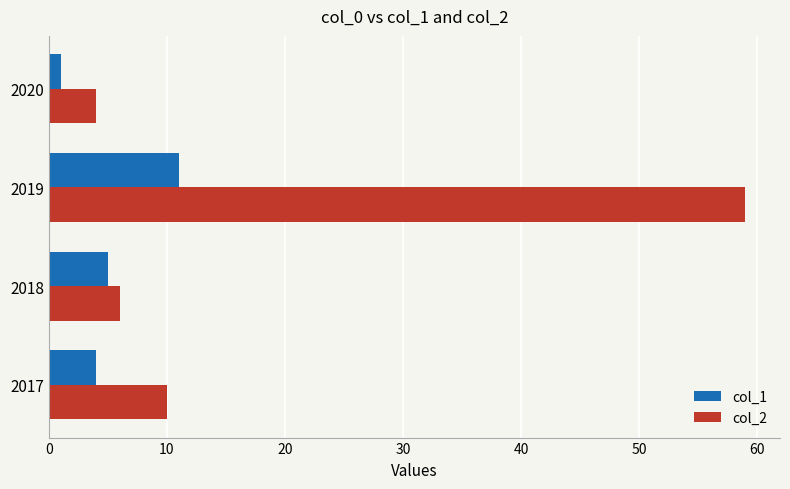

Which category has the lowest value across all series?

2020